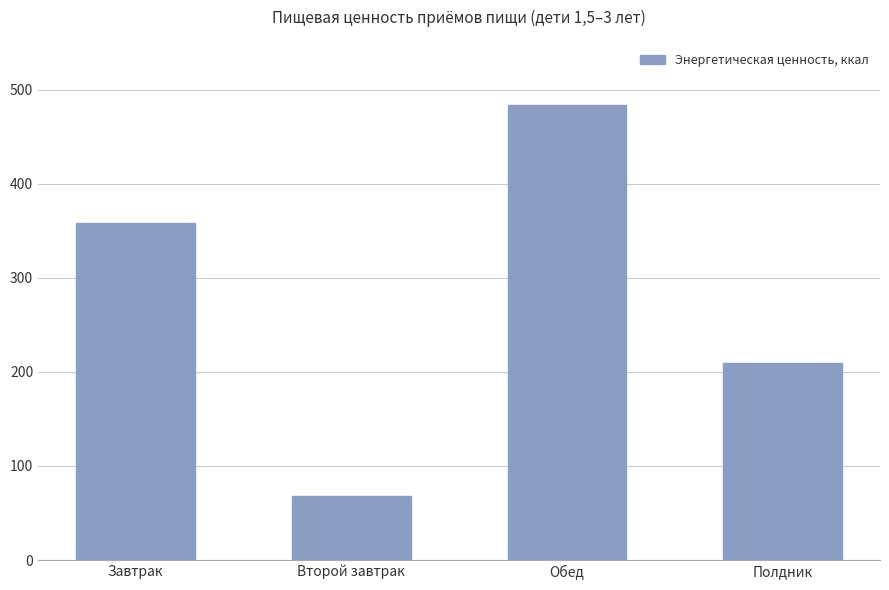

Reading left to right, what are all the values shown in this chart?

358.2	68.1	483.9	209.8